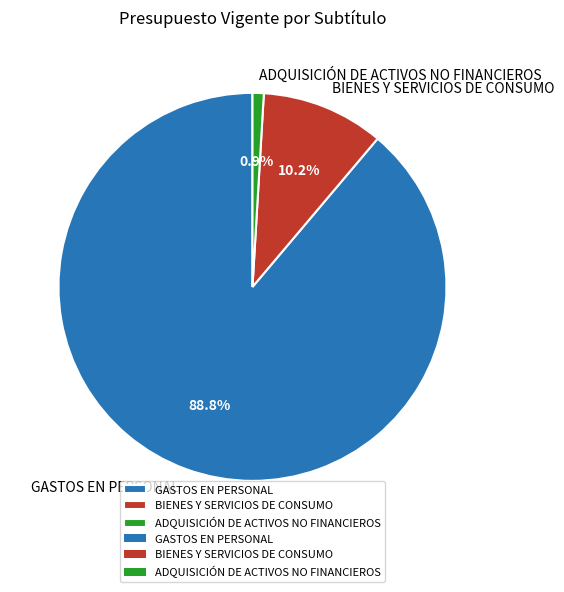

To the nearest percent, what is the average slice percentage?

33%